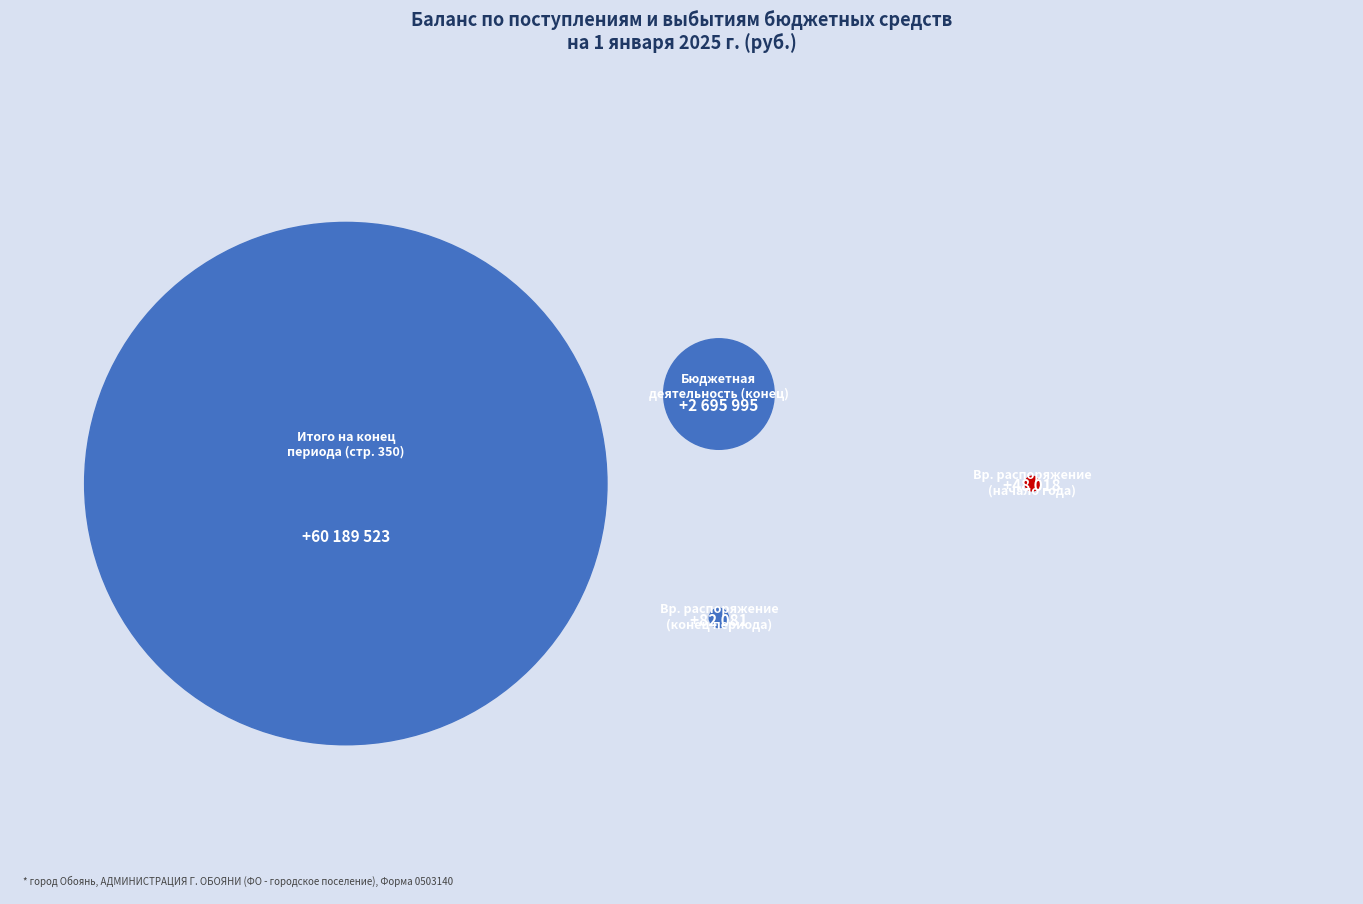

How many slices are in this pie chart?

4